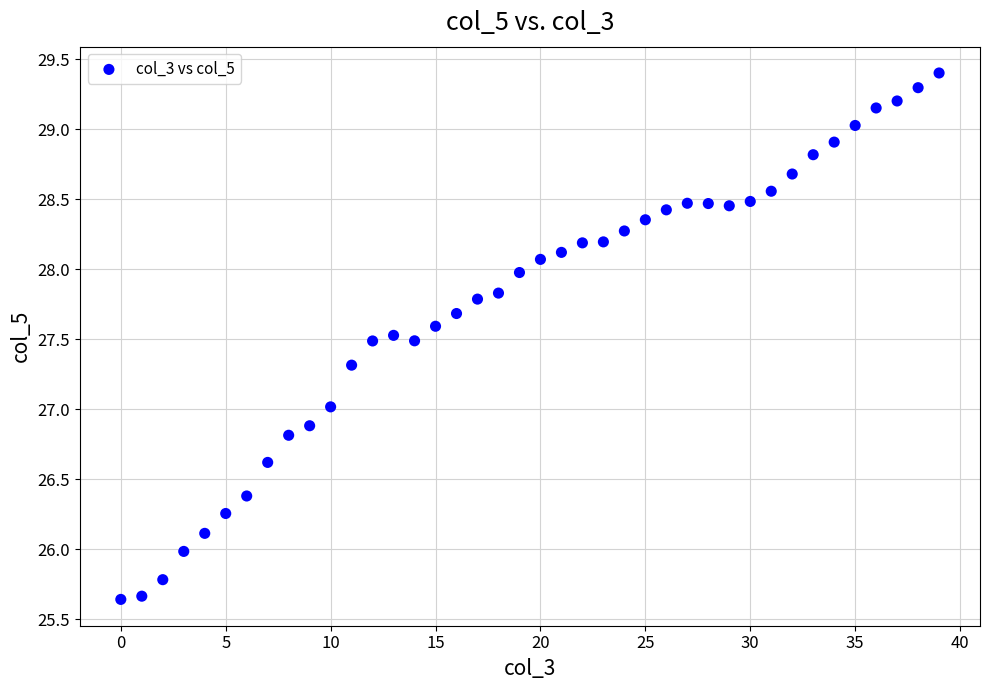

What is the range of Y values (max minus min)?

3.8